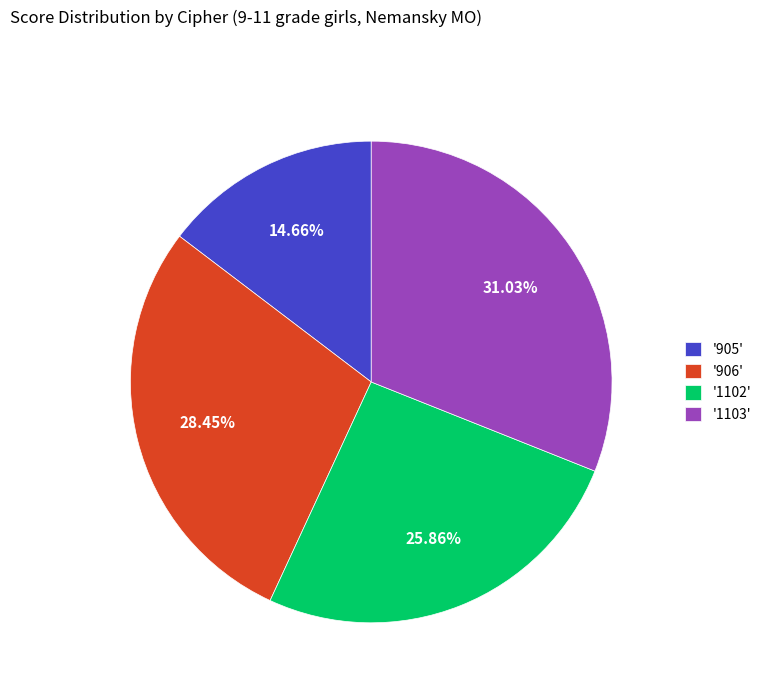

Combined, do '906' and '1103' account for over 50%?

Yes